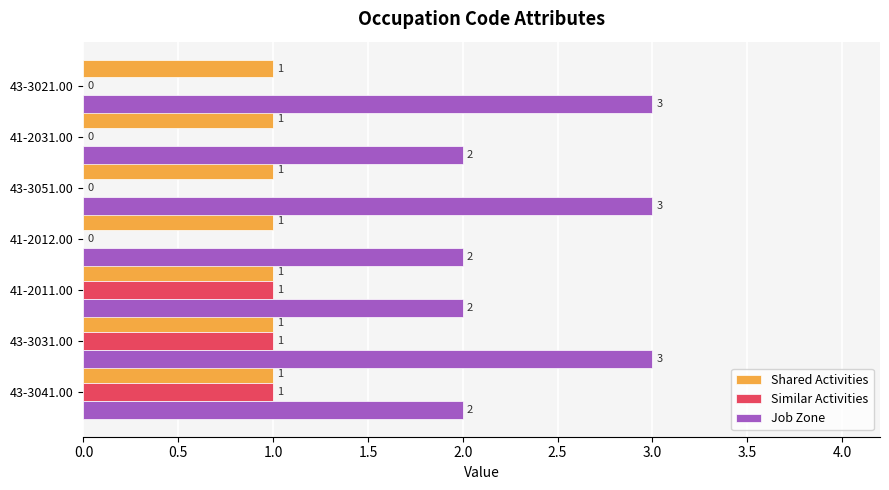

What is the greatest value displayed?

3